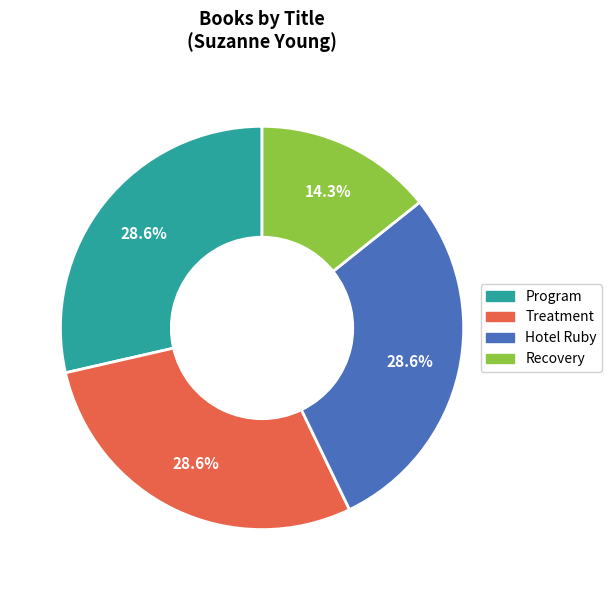

Is it true that Recovery is 9% of the pie?

False